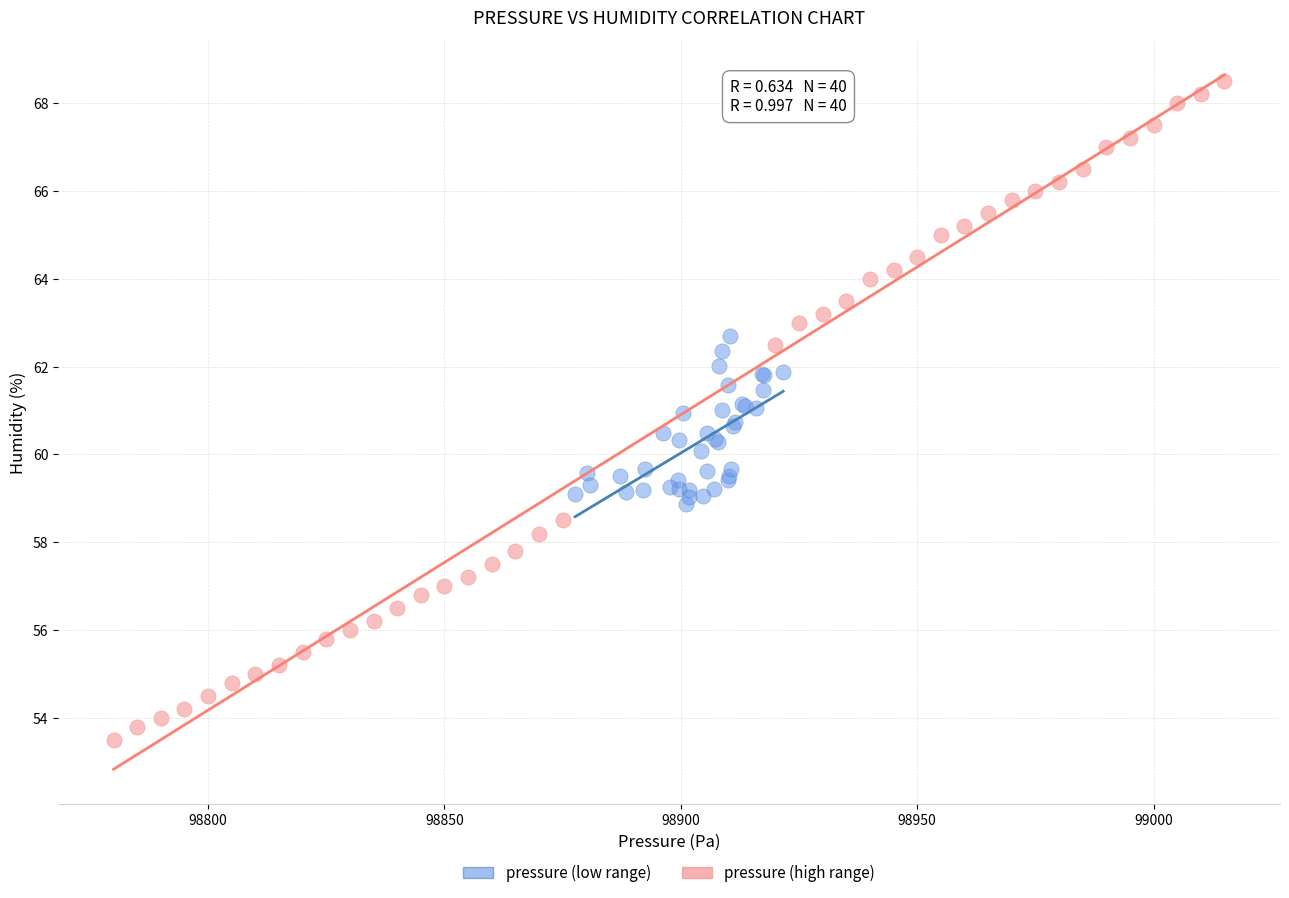

Which series has the widest spread of Y values?

pressure (high range)